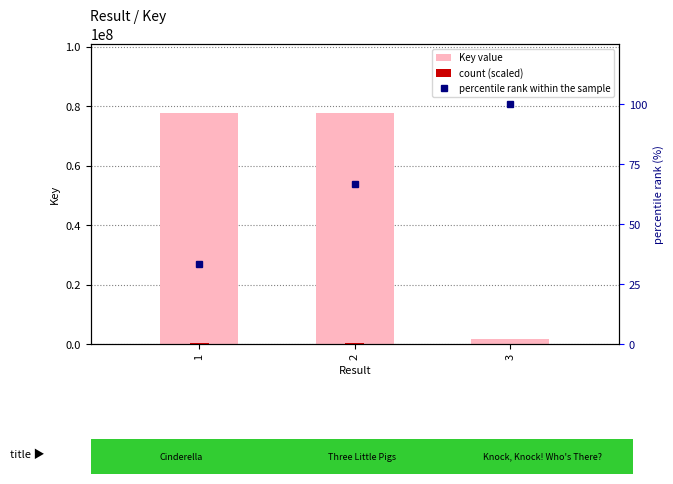

True or false: percentile rank within the sample has a value of 100.0 at 3.

True